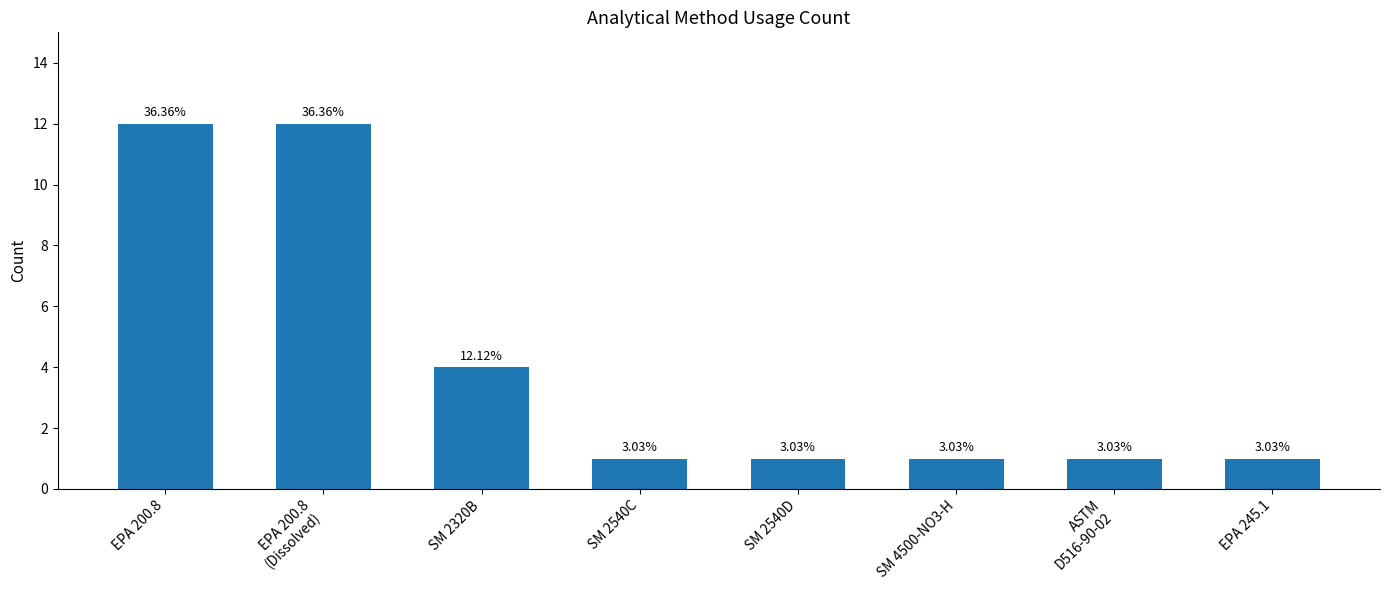

What is the change in value from SM 2320B to ASTM
D516-90-02?

-3